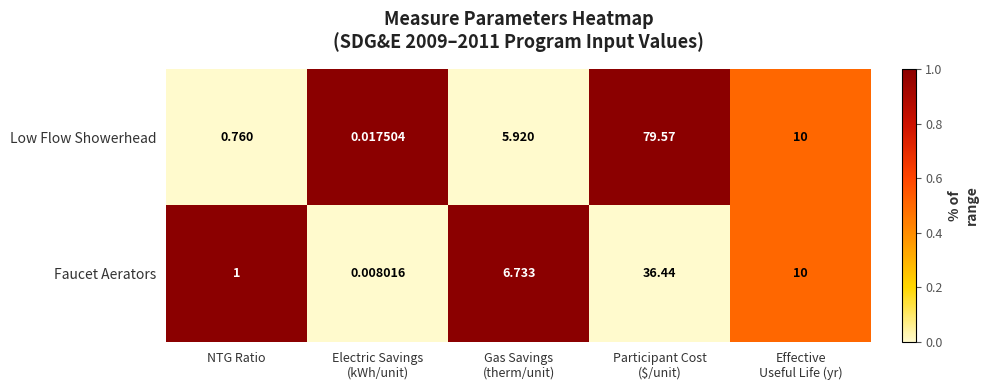

At NTG Ratio, list the series in order from largest to smallest.

Faucet Aerators, Low Flow Showerhead